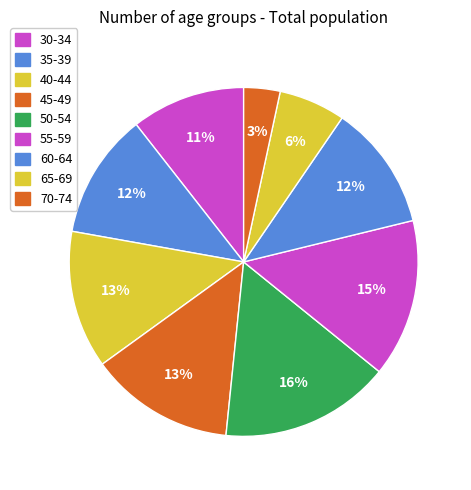

Is the sum of 30-34 and 40-44 greater than half?

No